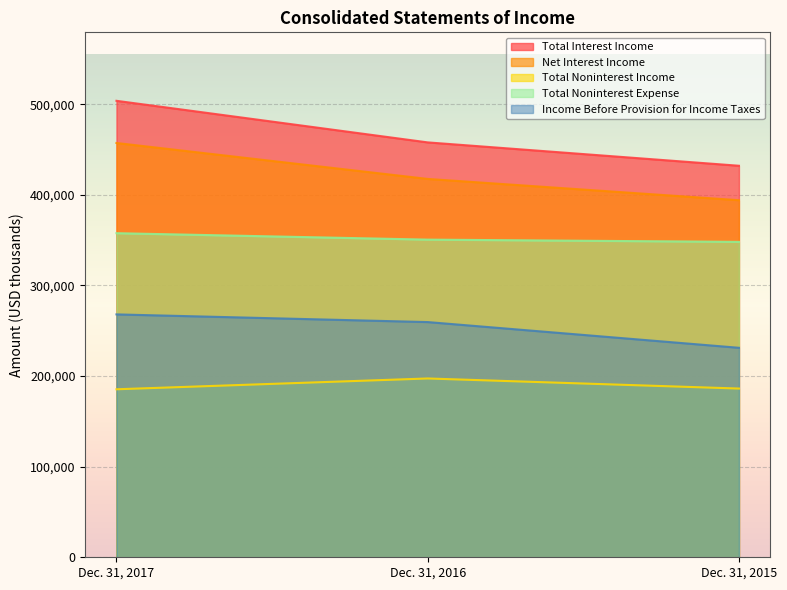

What is the approximate value of Total Interest Income at Dec. 31, 2017, to the nearest 50?

503800